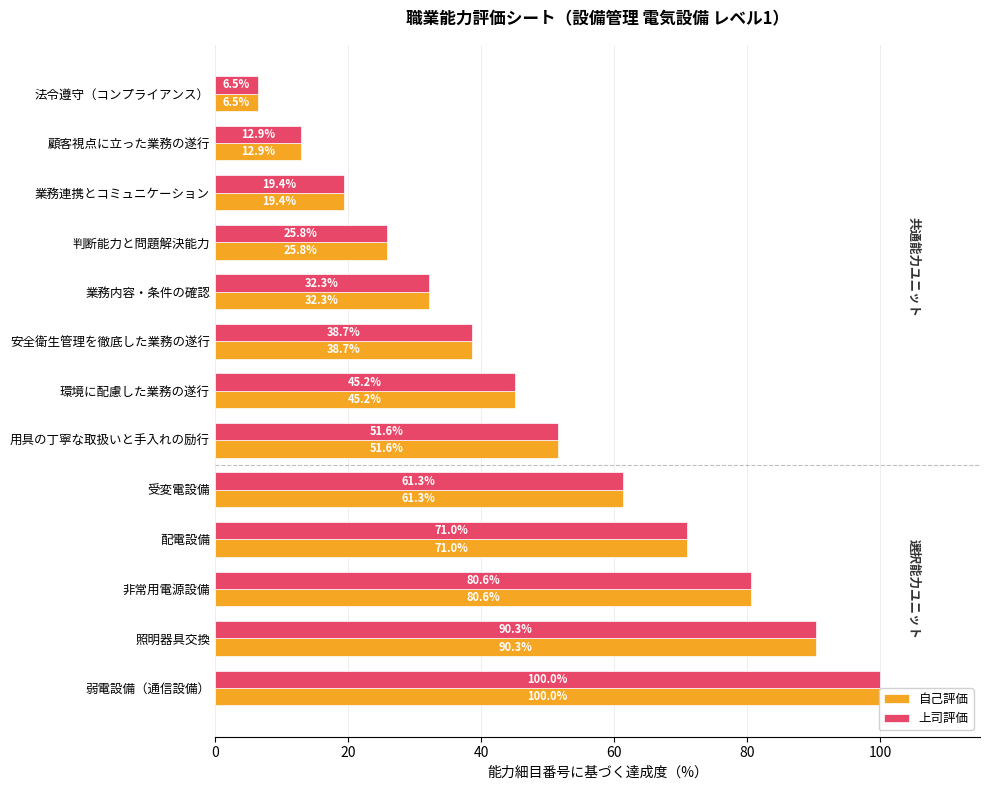

What position from the right is 弱電設備（通信設備）?

1